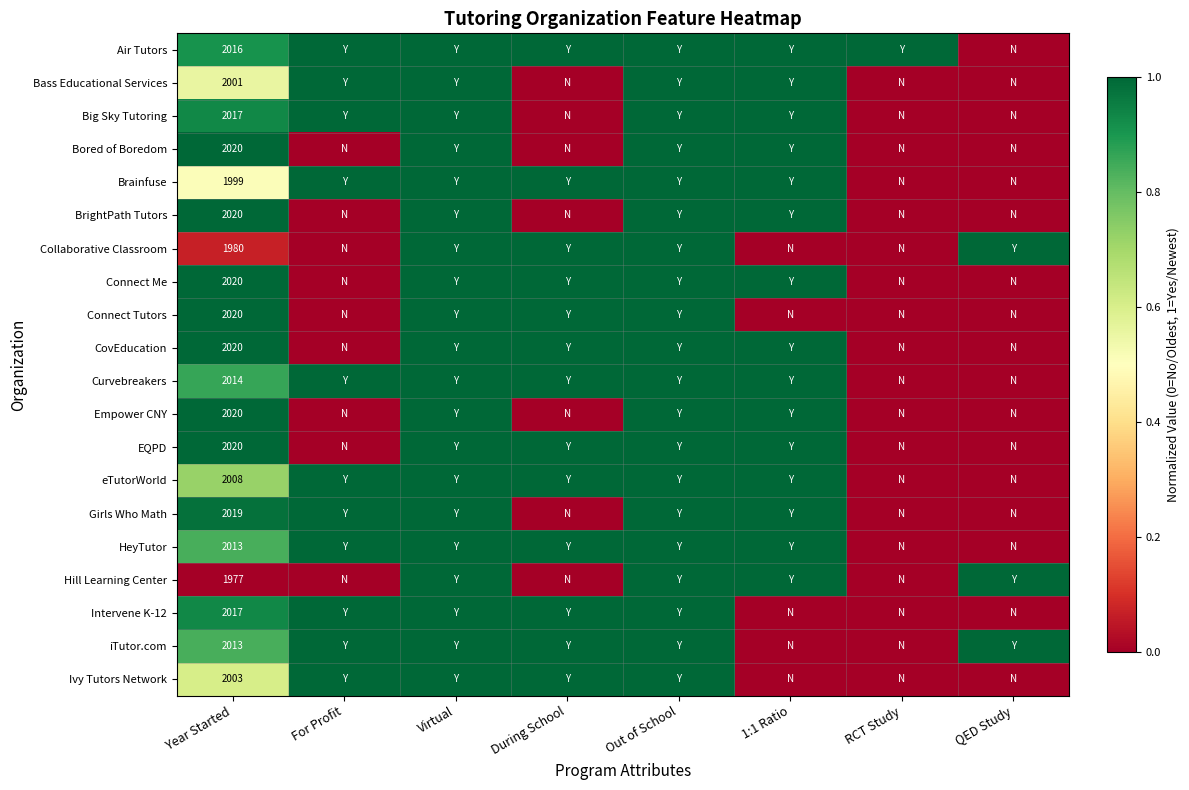

Is it true that Intervene K-12 equals 2017 at Year Started?

True